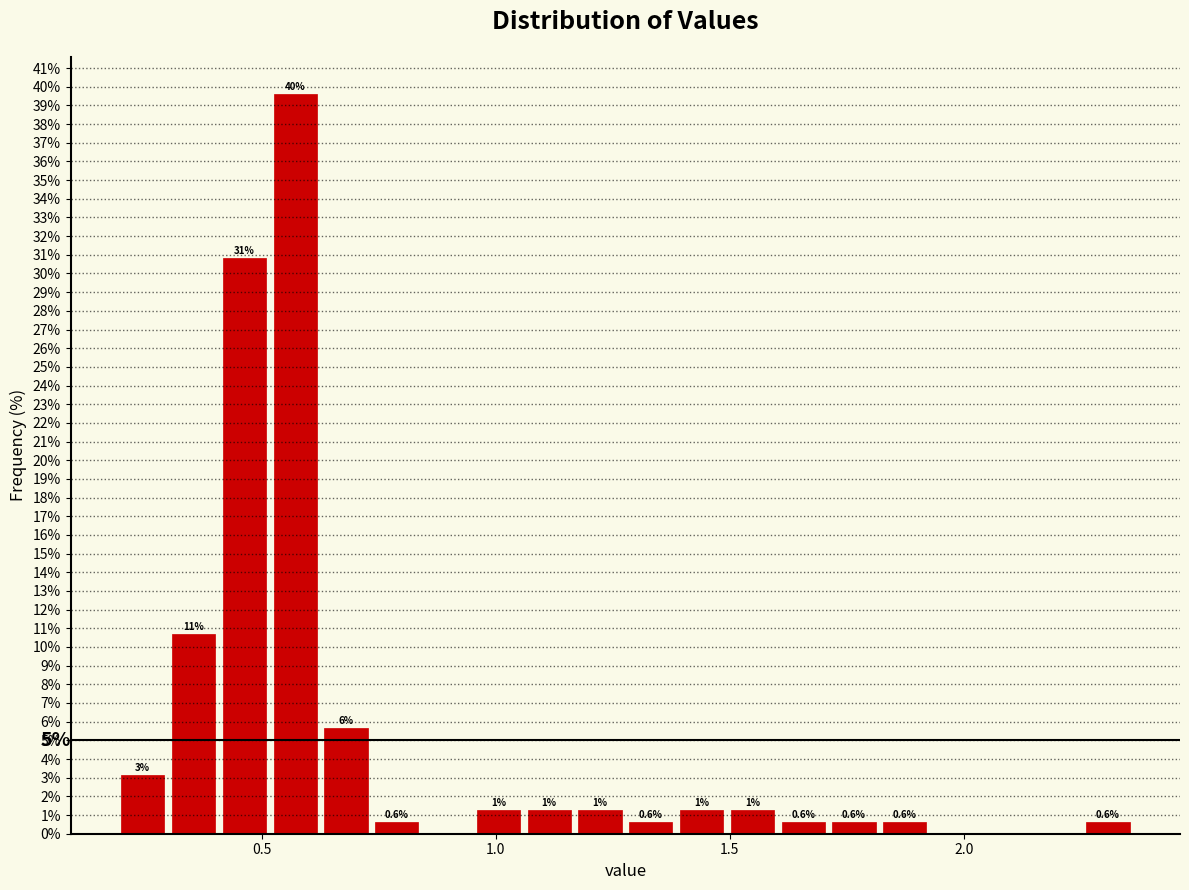

Around what value on the x-axis is the tallest bar? Give the approximate position of its centre, as read against the axis.

0.55